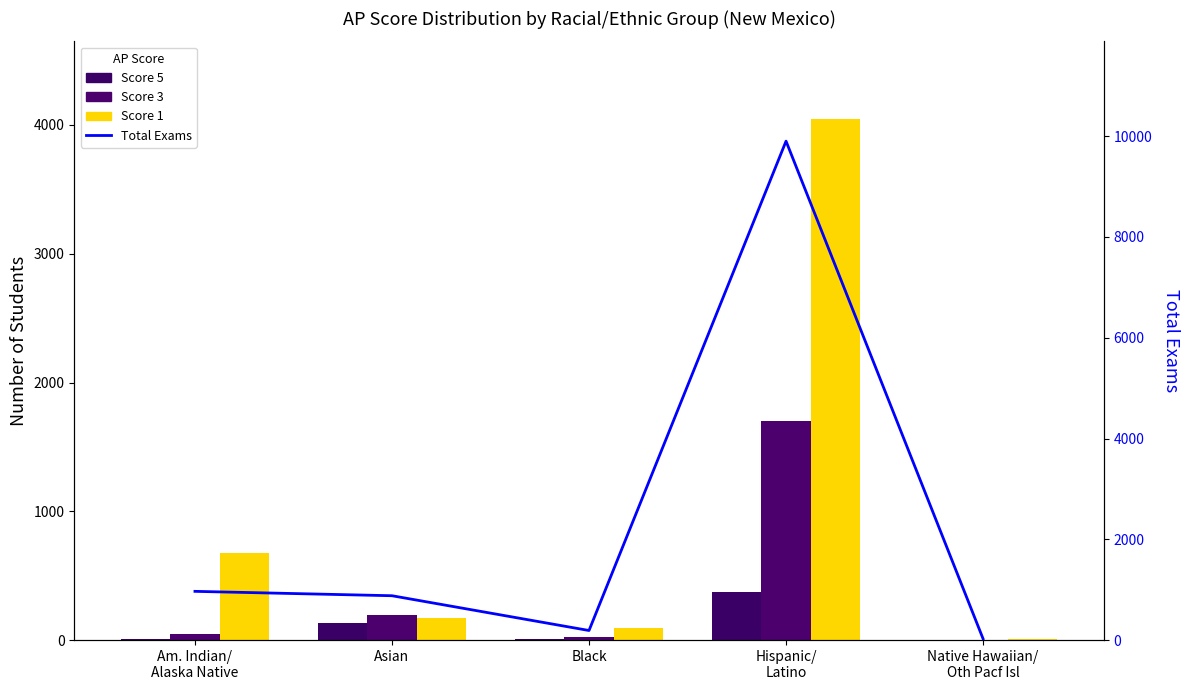

Reading left to right, extract all data points from this chart.

Score 5: 6	129	6	374	0
Score 3: 51	191	24	1700	4
Score 1: 679	172	92	4043	12
Total Exams: 967	880	190	9901	26